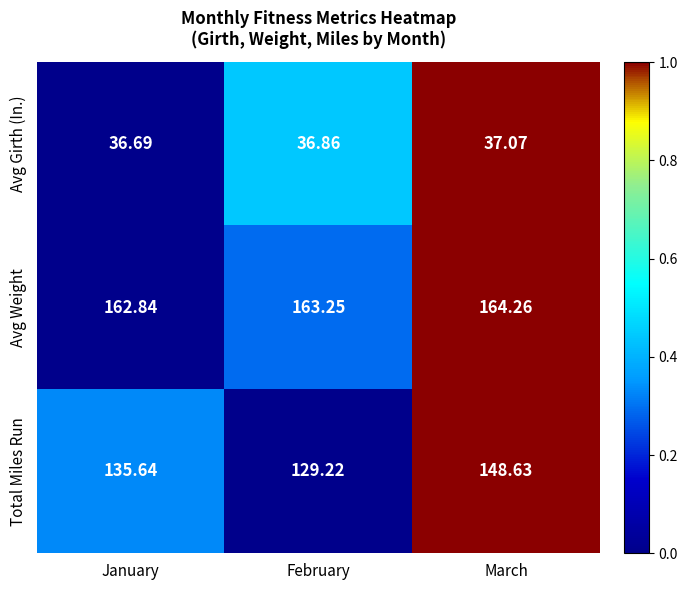

Which series changed the most between February and March?

Total Miles Run